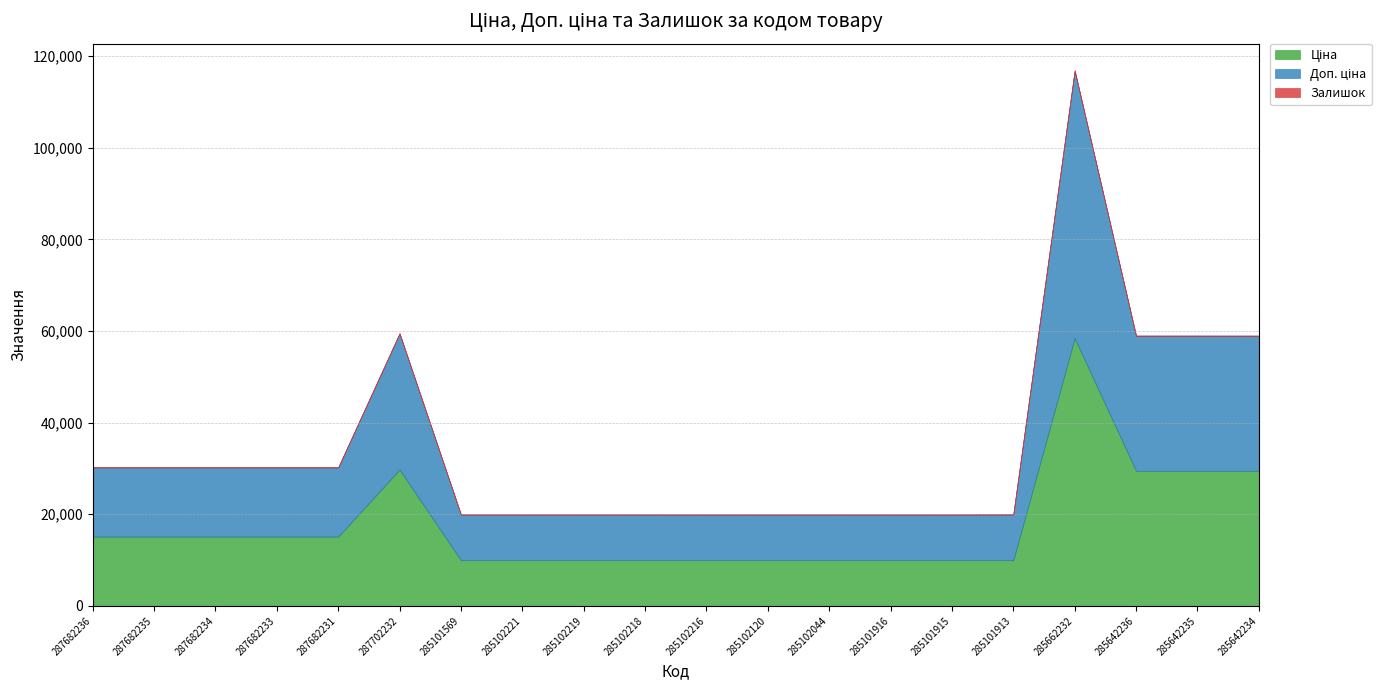

How many data points in Доп. ціна are less than 15120?

10